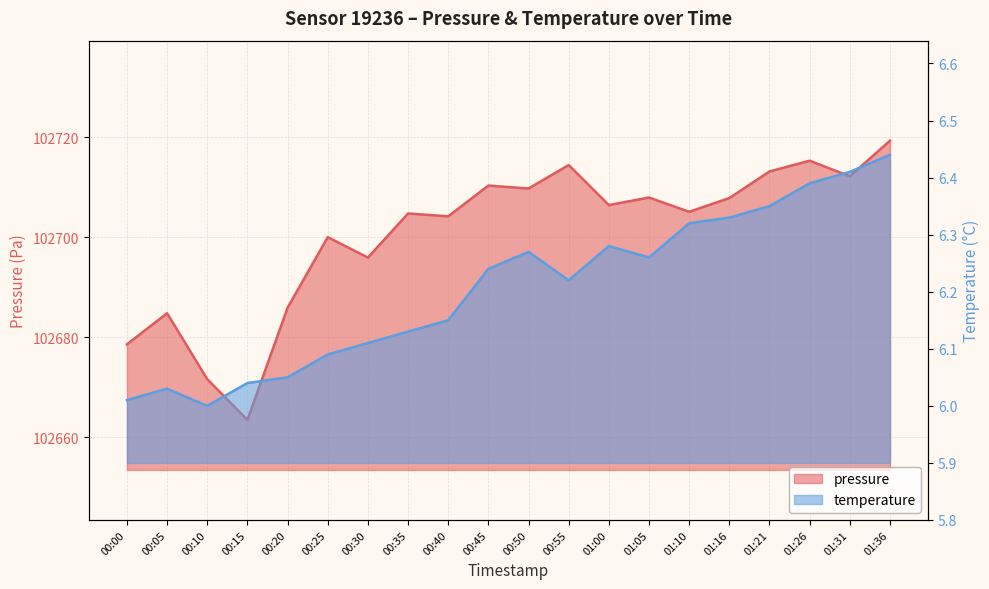

What is the total value across all series at 00:20?

102691.9